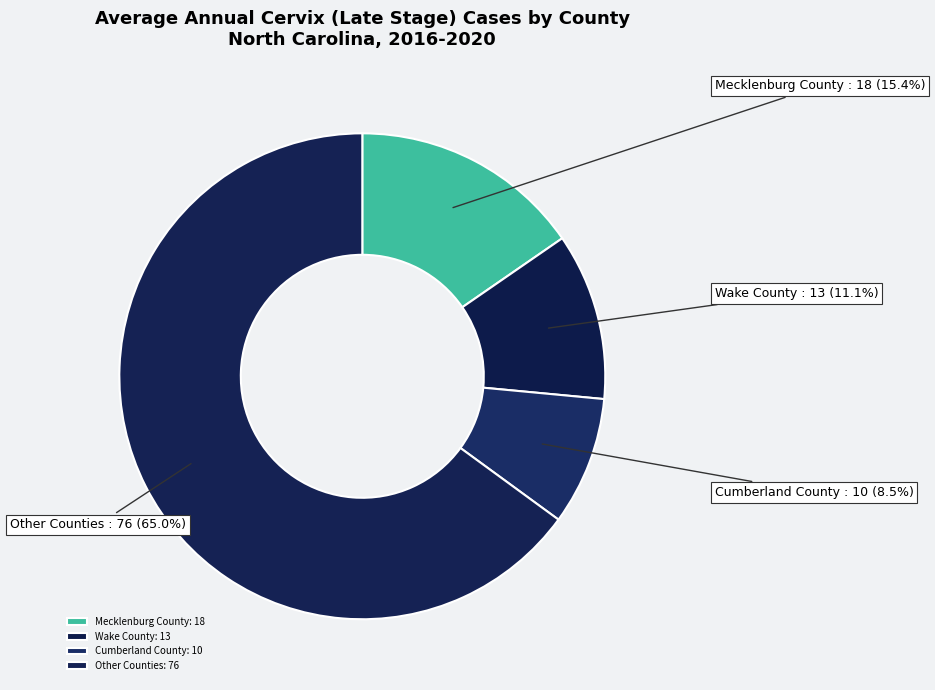

Count the number of slices in the pie.

4